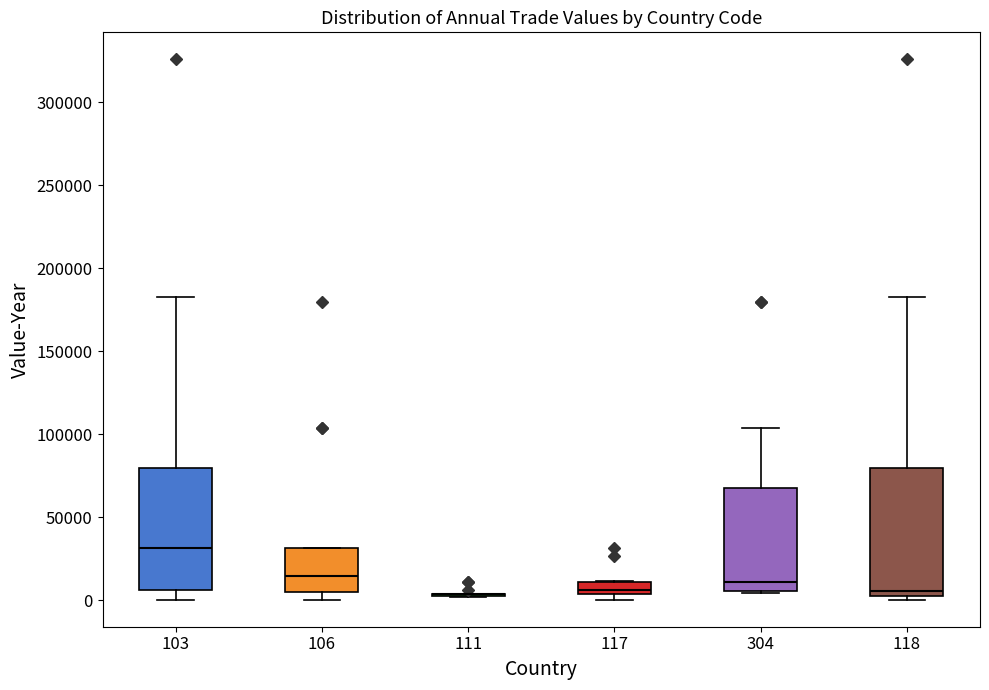

Where is the upper edge of the box at x = 118 on the y-axis? The values are not printed on the chart, so give them approximately, as read against the axis.

80000